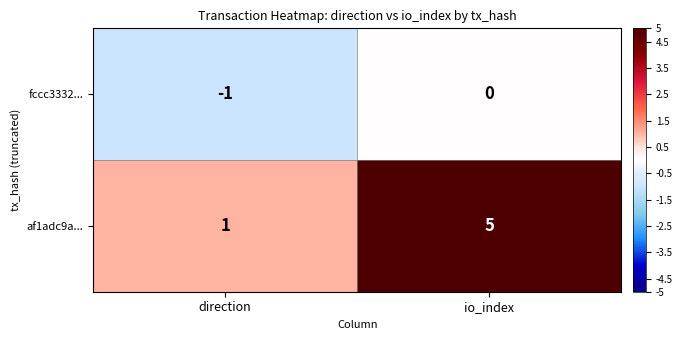

Is the value of fccc3332... at io_index greater than the value of af1adc9a... at io_index?

No